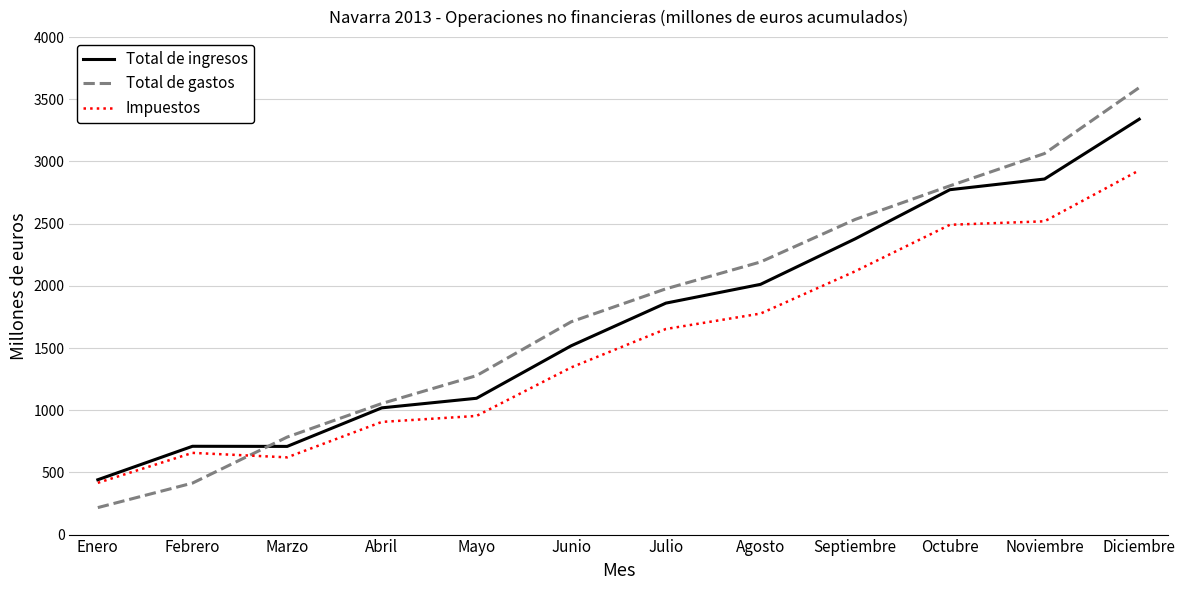

Which label corresponds to the smallest value in the chart?

Enero